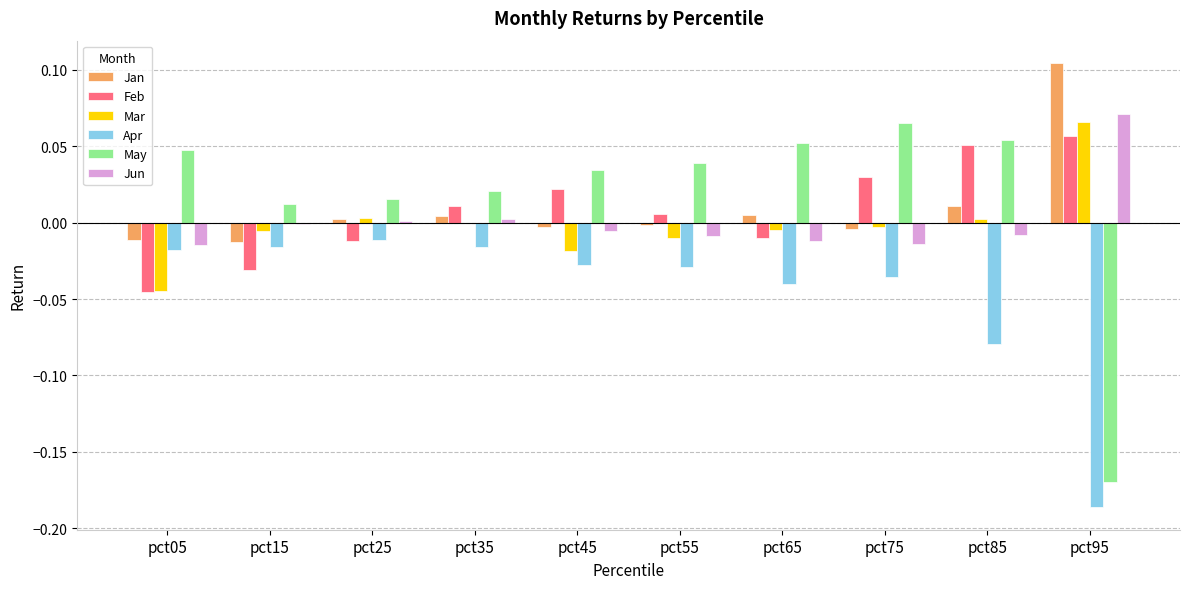

Count the number of categories in the chart.

10